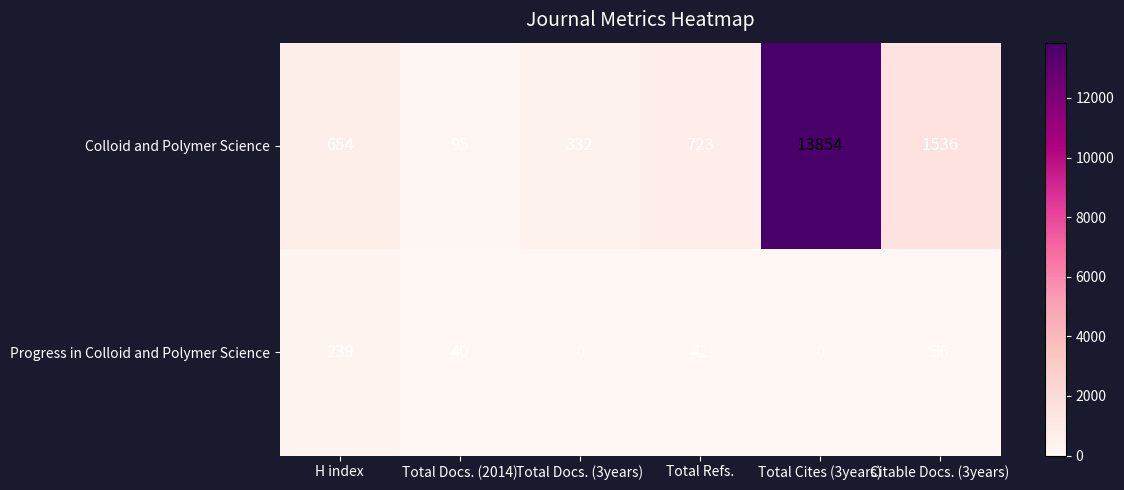

What is the difference between the highest and lowest values at Total Docs. (2014)?

55